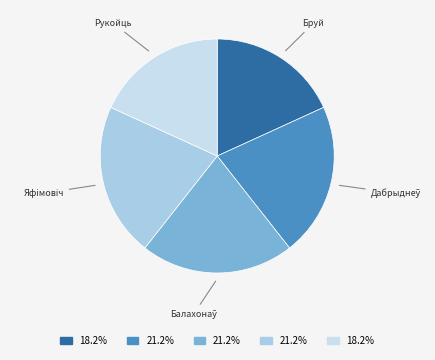

What is the largest slice in the pie chart?

Алег Дабрыднеў